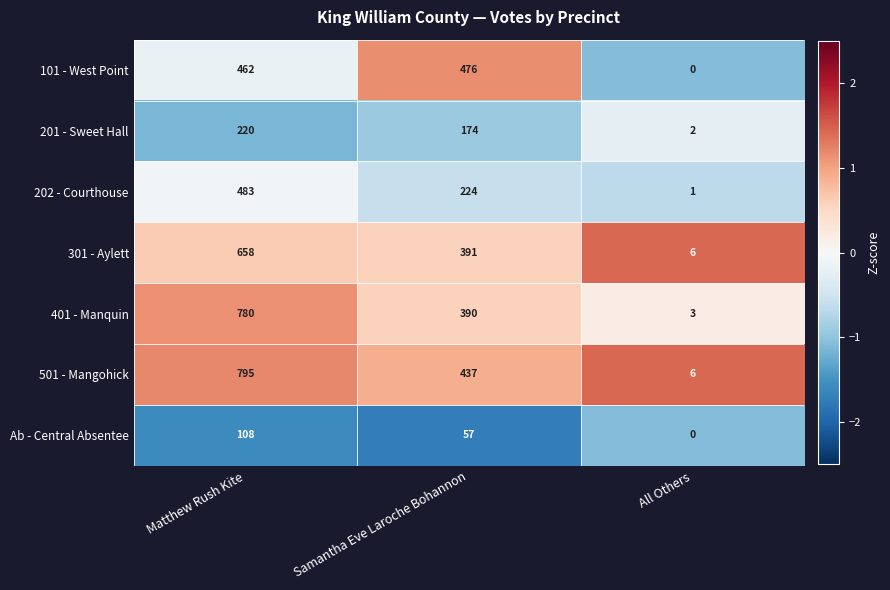

What is the sum of all 501 - Mangohick values?

1238